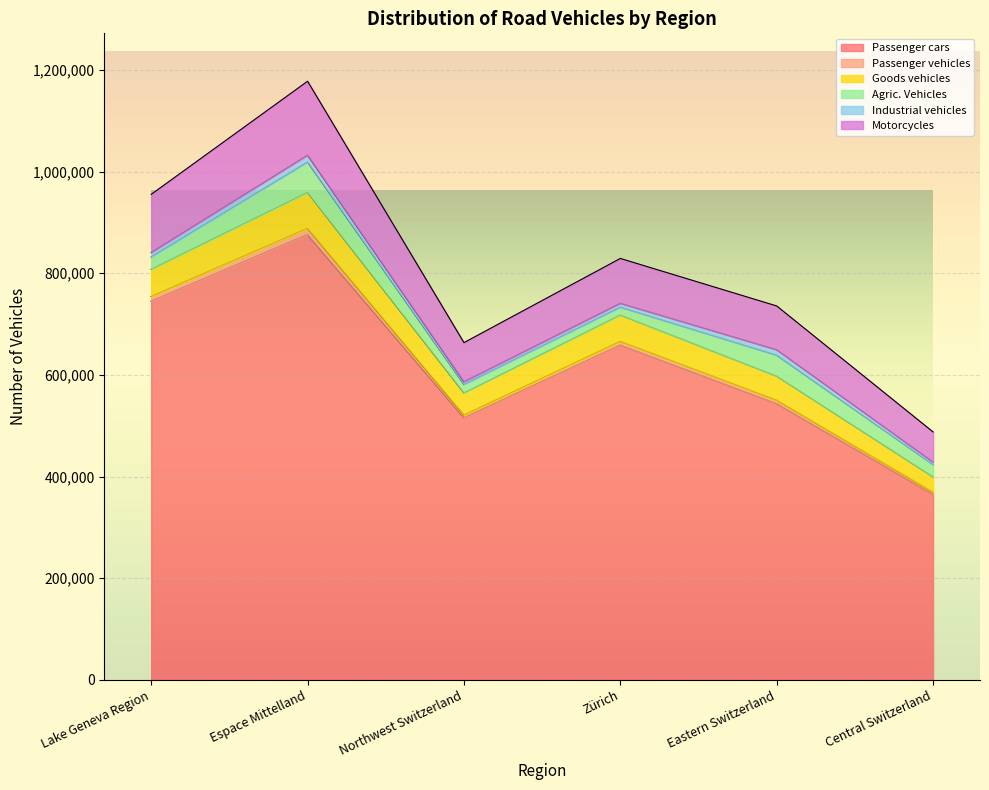

At which label does Passenger cars reach its peak?

Espace Mittelland